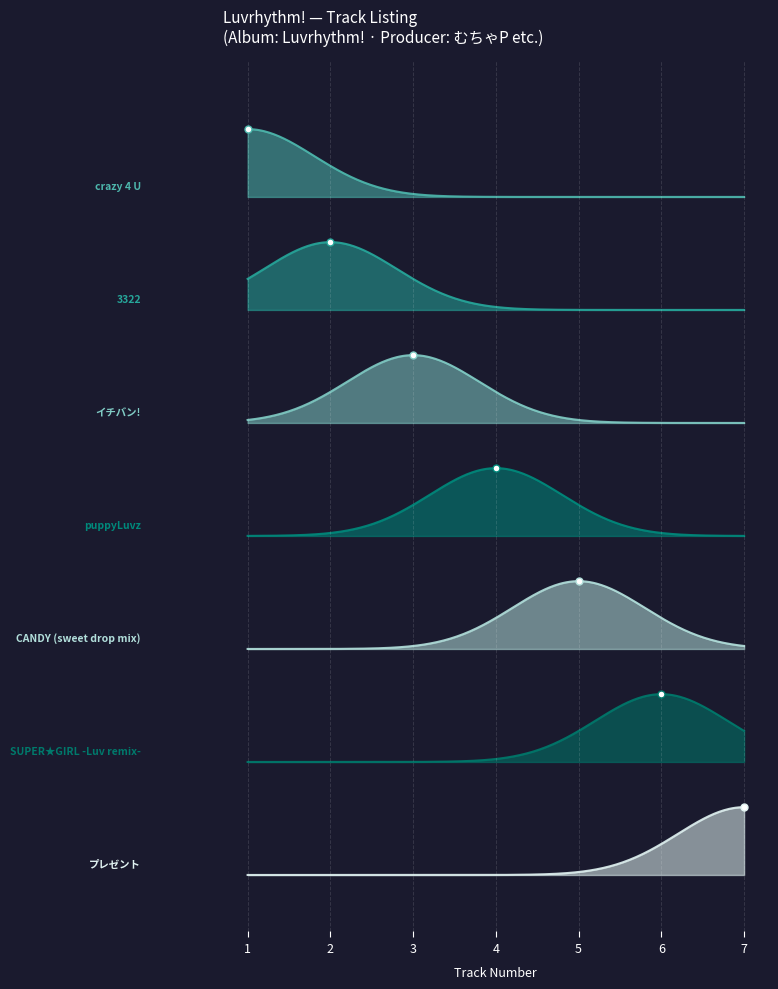

What is the average value?

4